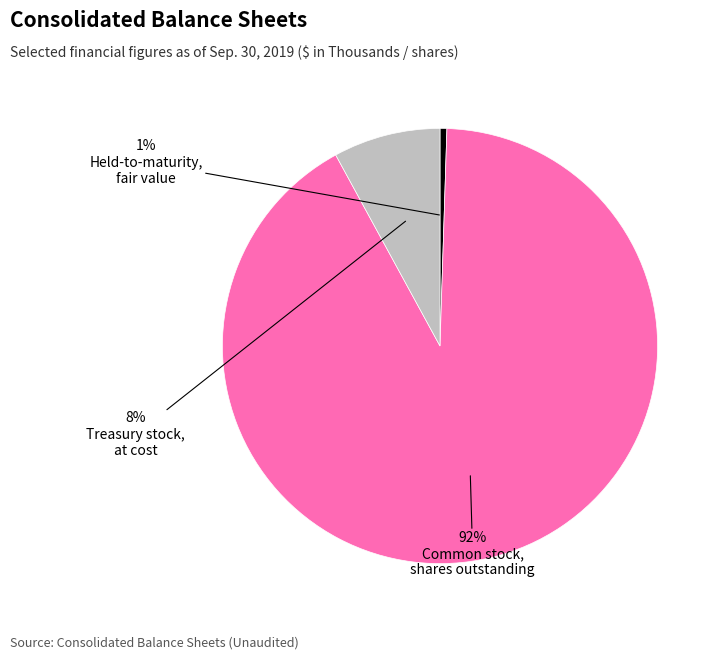

Is there any slice that represents more than half of the pie?

Yes